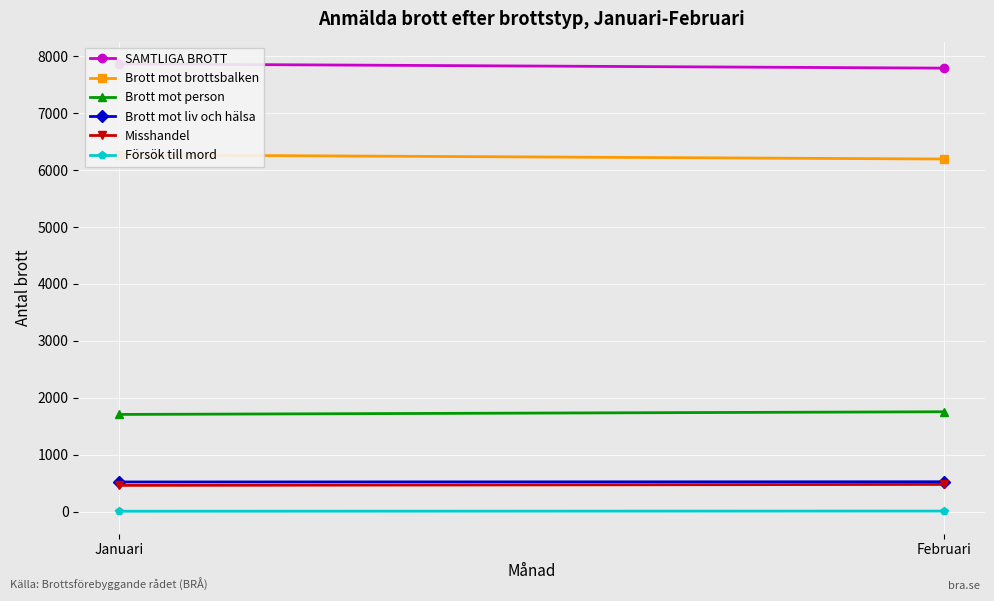

True or false: Misshandel has a value of 634 at Februari.

False